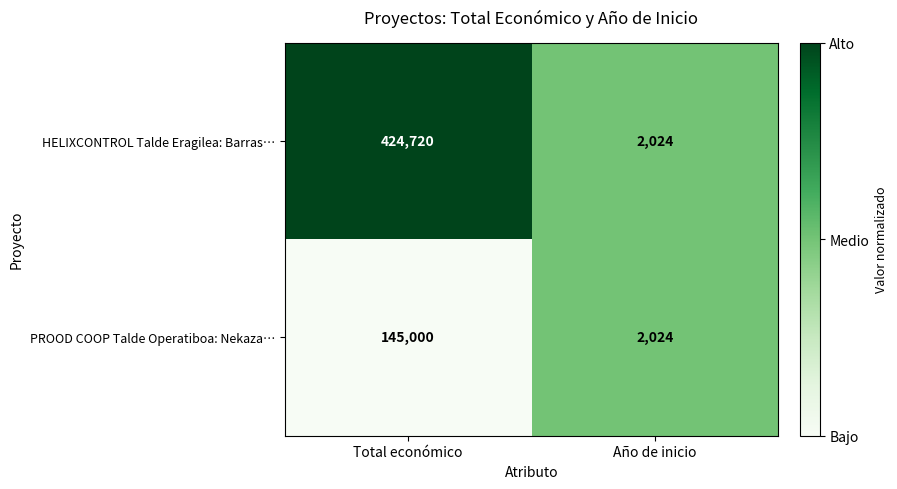

Reading left to right, extract all data points from this chart.

HELIXCONTROL Talde Eragilea: Barras…: 424720	2024
PROOD COOP Talde Operatiboa: Nekaza…: 145000	2024